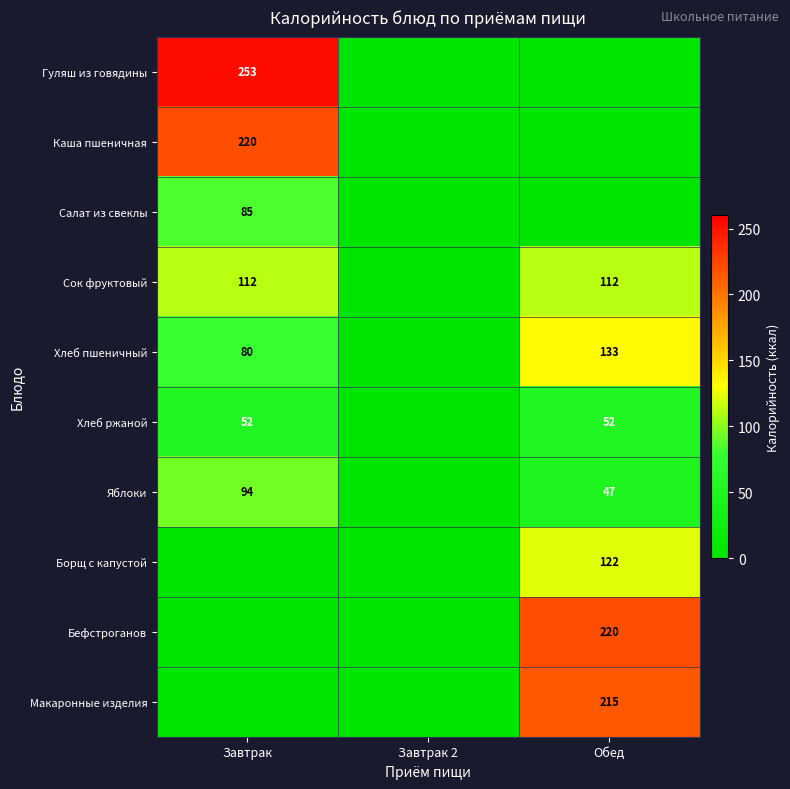

Is the value of Каша пшеничная at Завтрак greater than the value of Борщ с капустой at Обед?

Yes